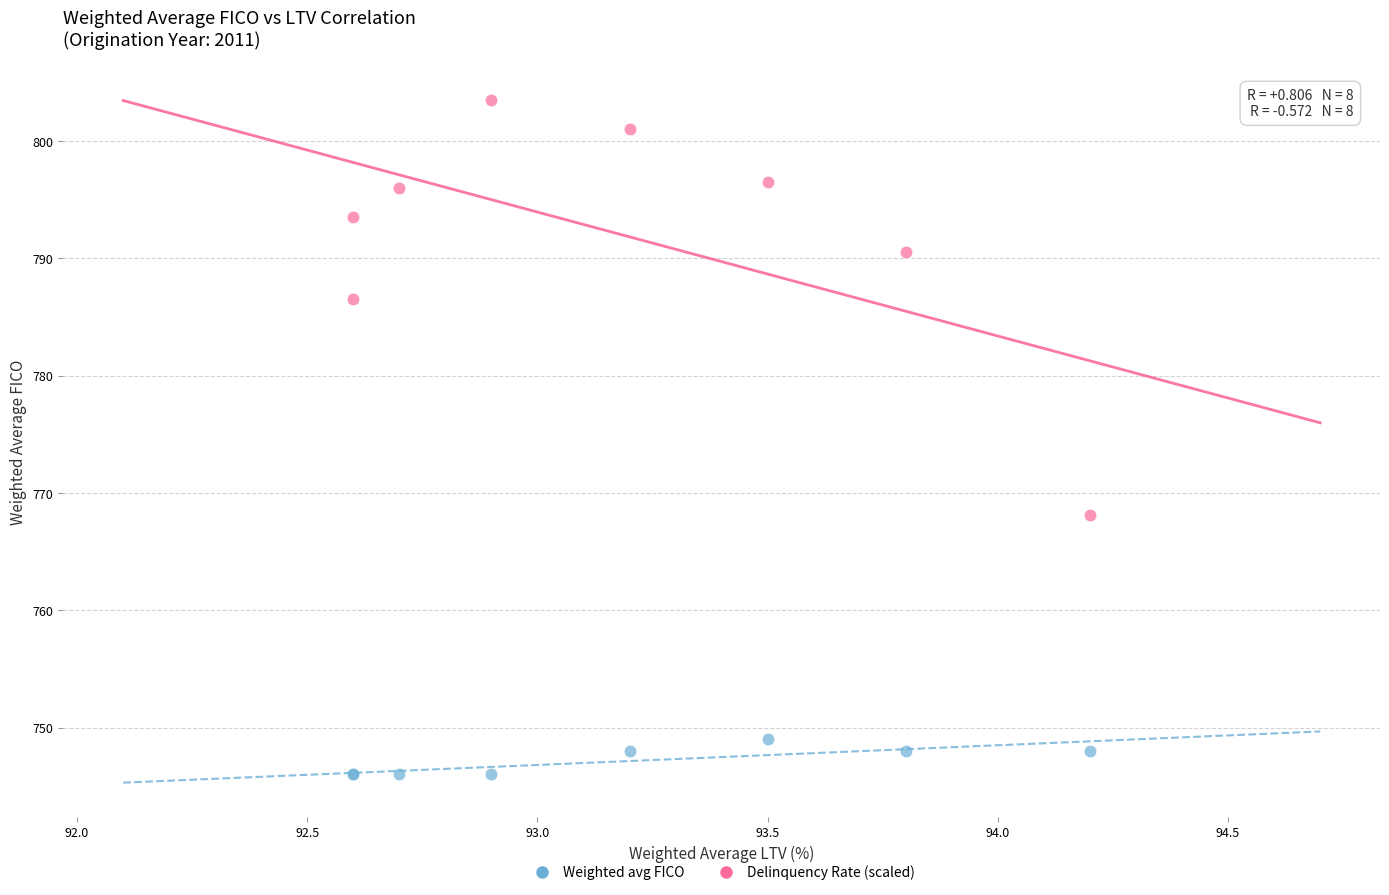

Across all series, what Y value is closest to 774?

768.1